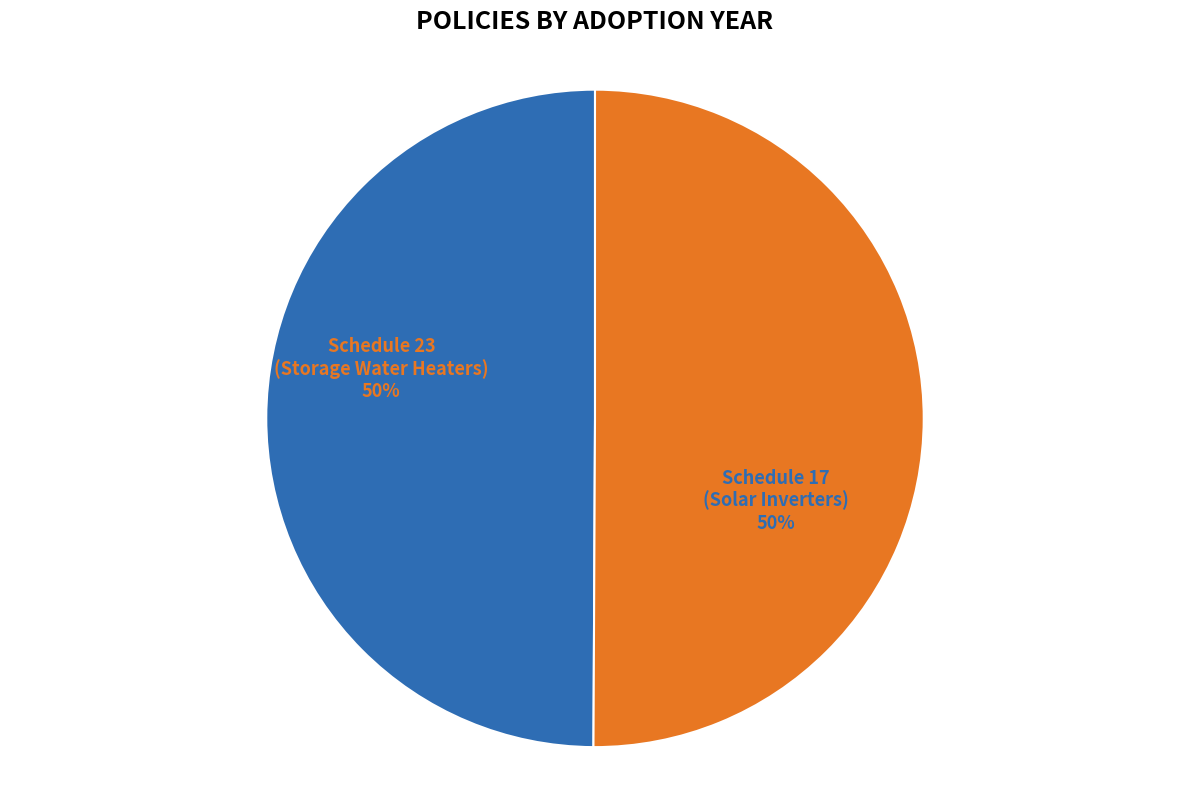

To the nearest percent, what is the average slice percentage?

50%